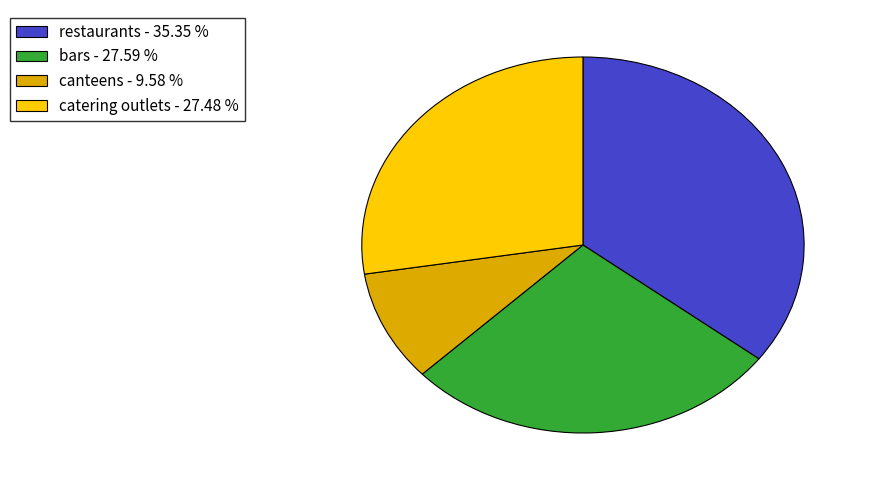

What is the ratio of the value at catering outlets to the value at bars?

1.0